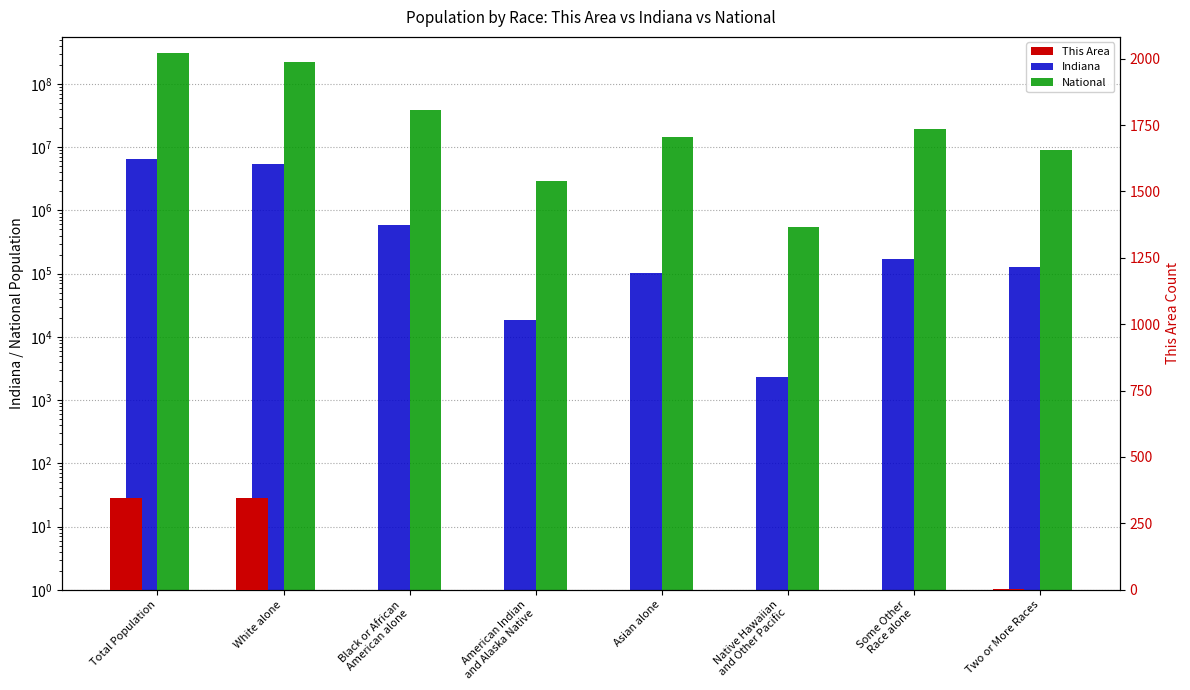

Reading left to right, what are all the values shown in this chart?

Indiana: 6483802	5467906	591397	18462	102474	2348	173314	127901
National: 308745538	223553265	38929319	2932248	14674252	540013	19107368	9009073
This Area: 347	344	0	0	0	0	1	2